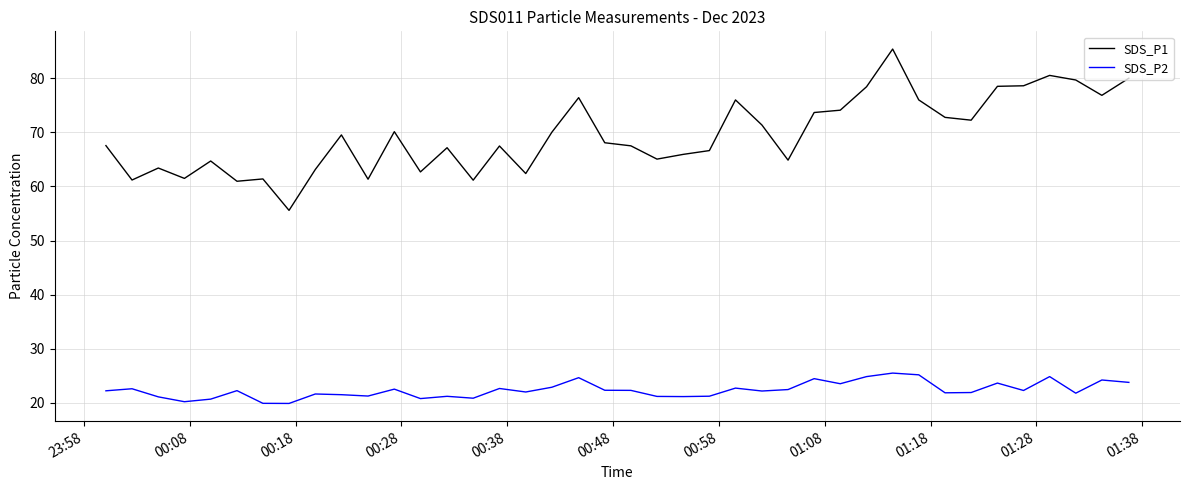

True or false: SDS_P1 and SDS_P2 cross at least once.

False